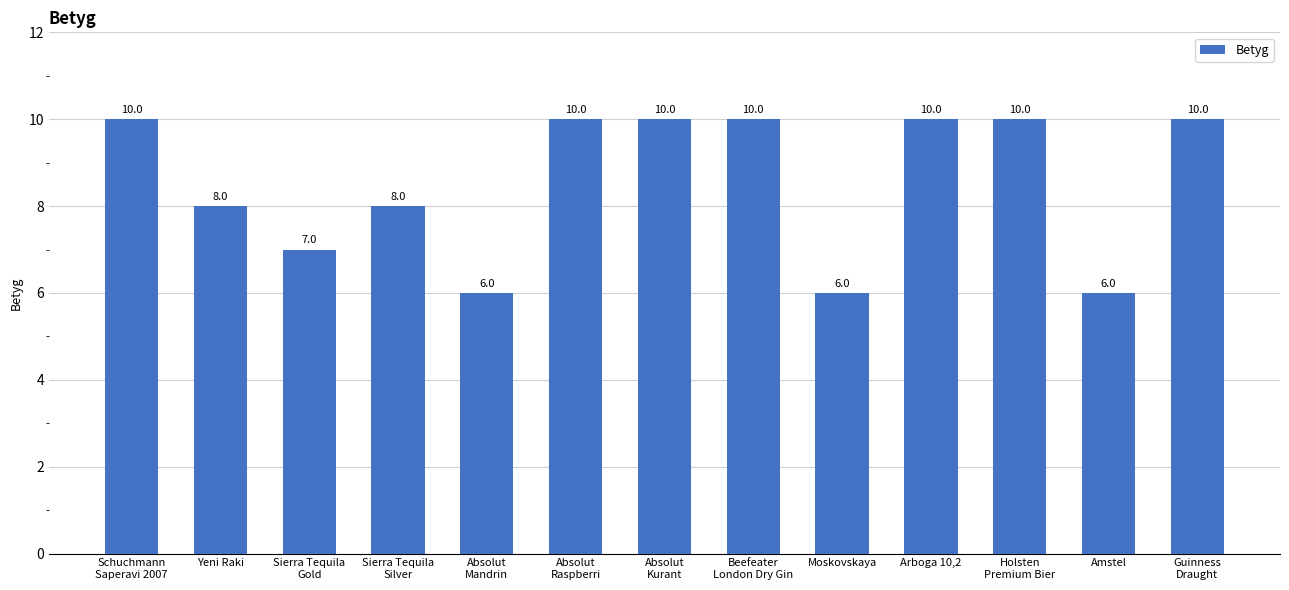

What is the sum of all values?

111